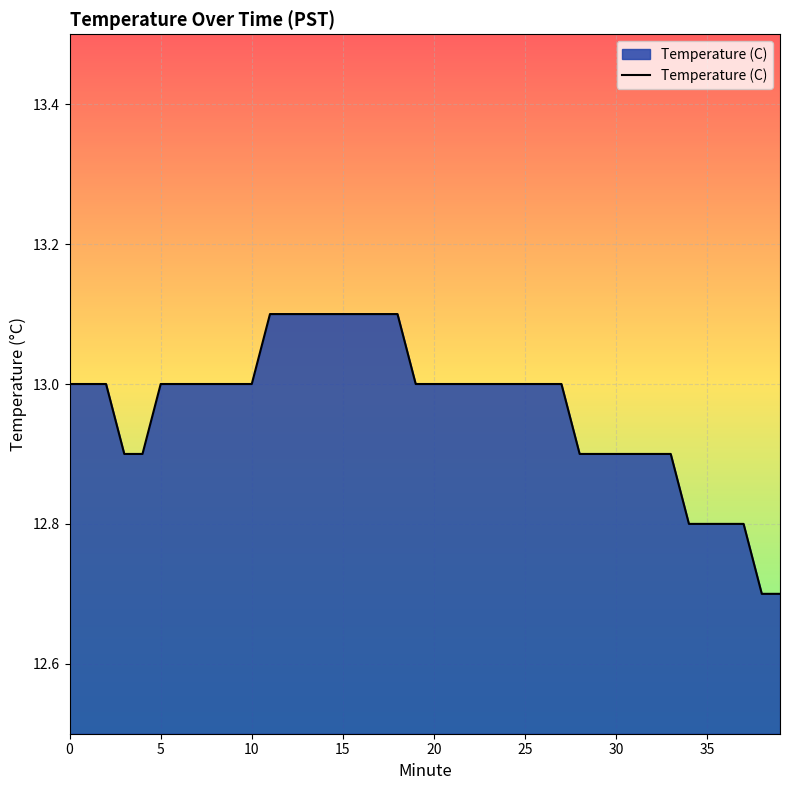

What is the difference between the maximum and minimum values?

0.4